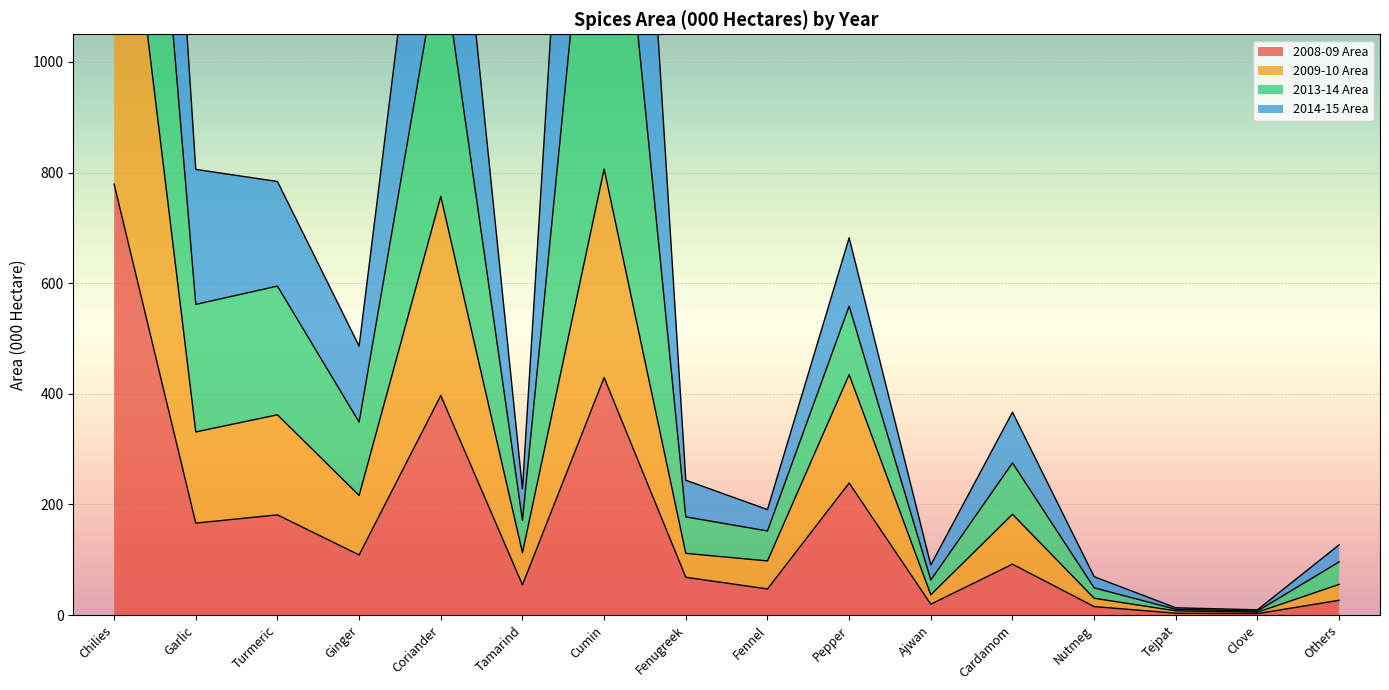

Which label corresponds to the smallest value in the chart?

Clove